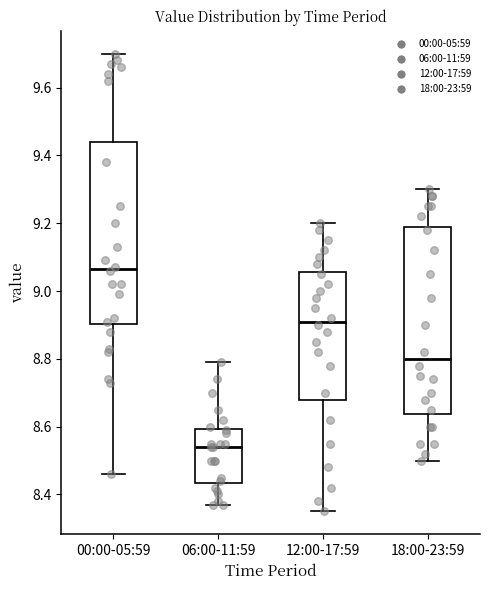

Which box has the highest median line?

00:00-05:59